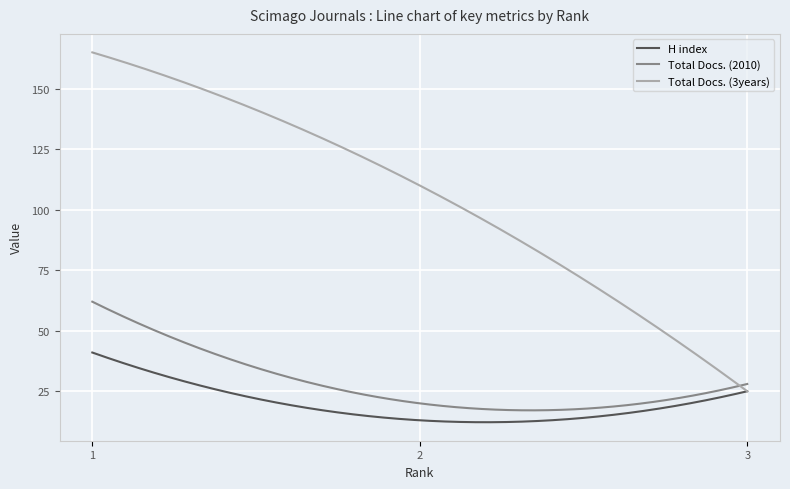

Rank the series by their maximum value, from lowest to highest.

H index, Total Docs. (2010), Total Docs. (3years)